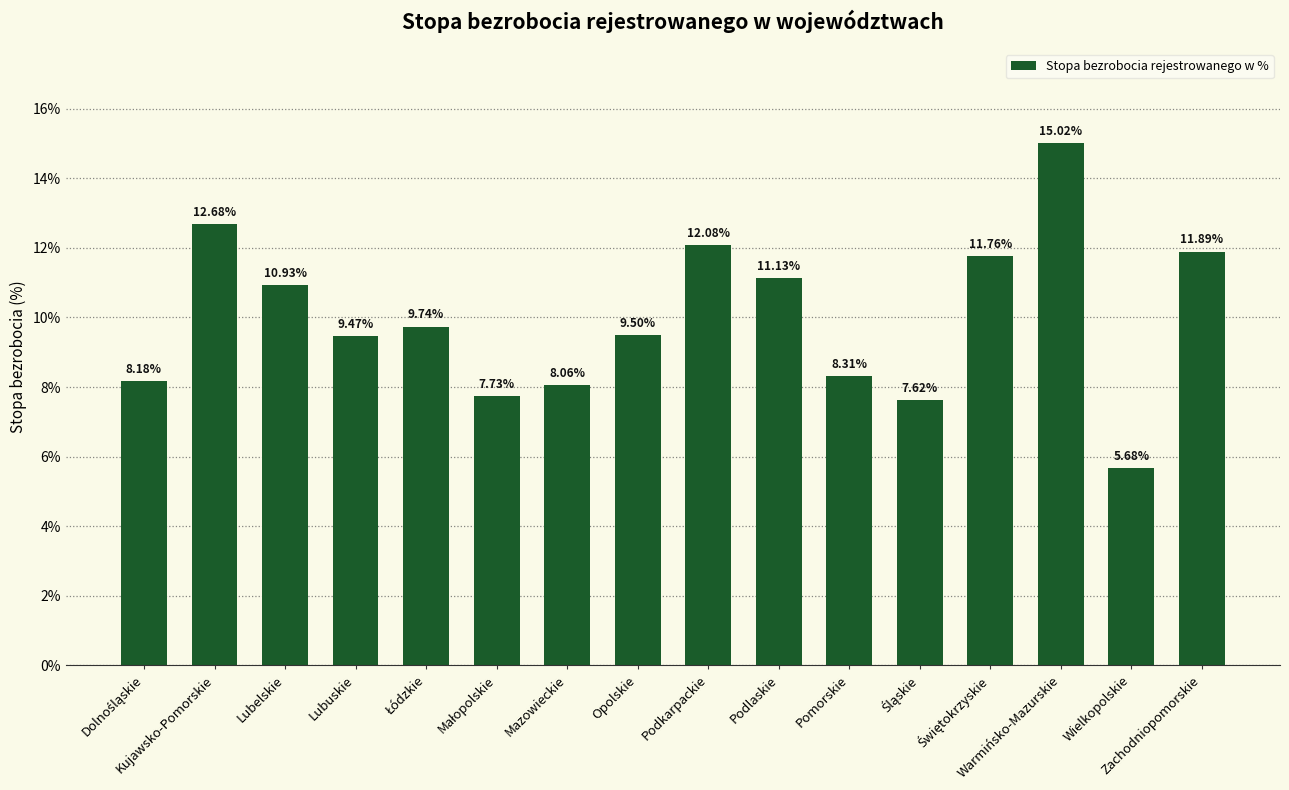

What is the difference between the maximum and minimum values?

9.3